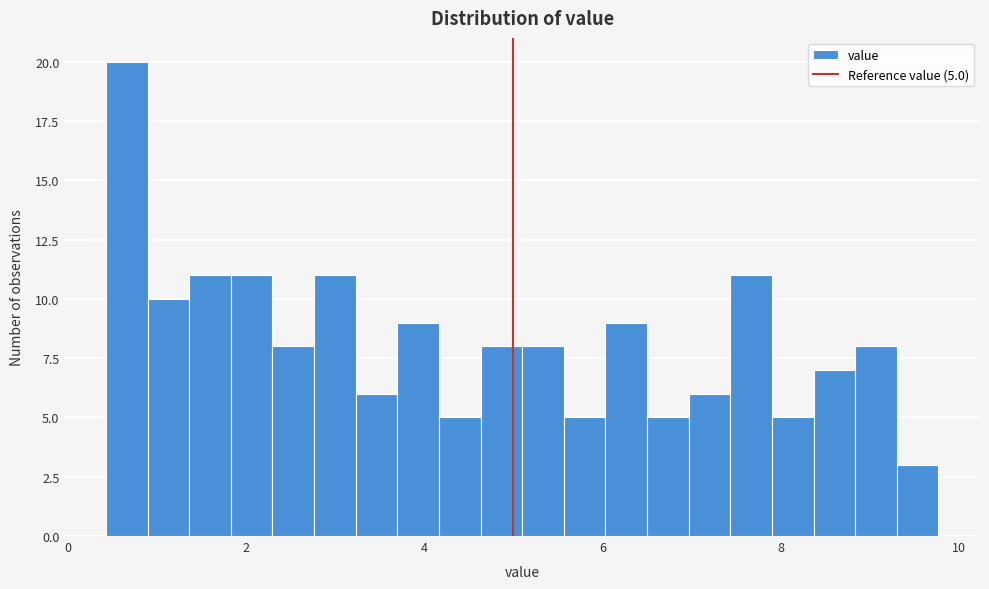

Read against the x-axis, roughly where is the centre of the tallest bar?

0.6